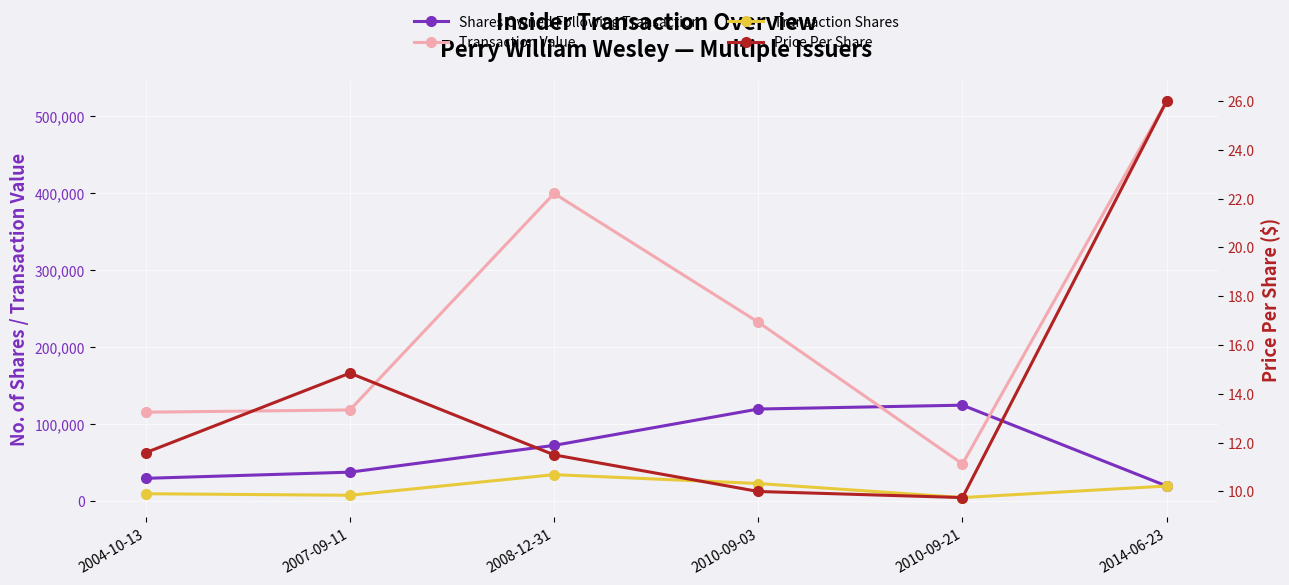

Where does the Shares Owned Following Transaction series first go above 72783?

2010-09-03